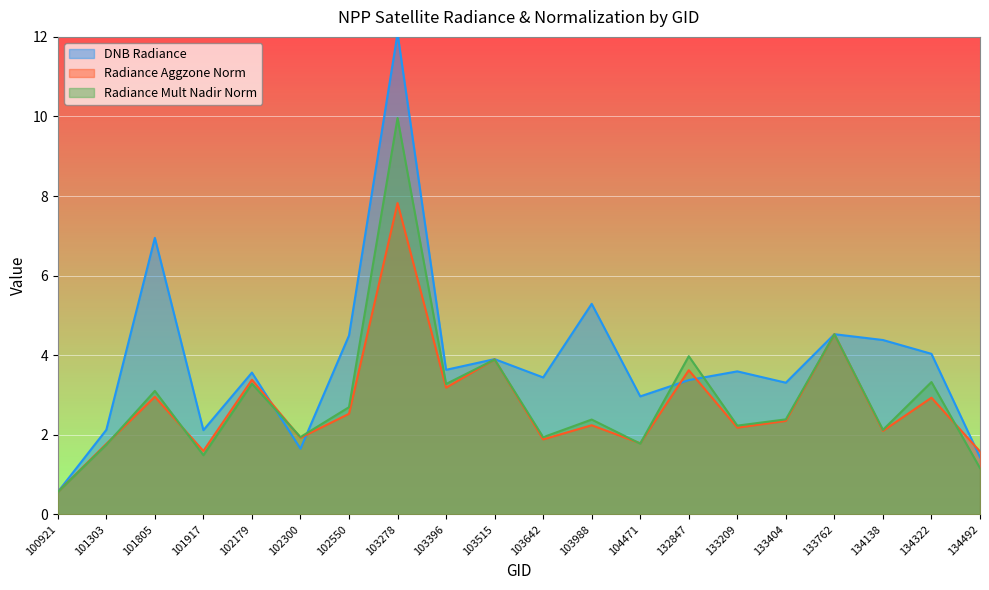

Which series has the largest total across all categories?

DNB Radiance